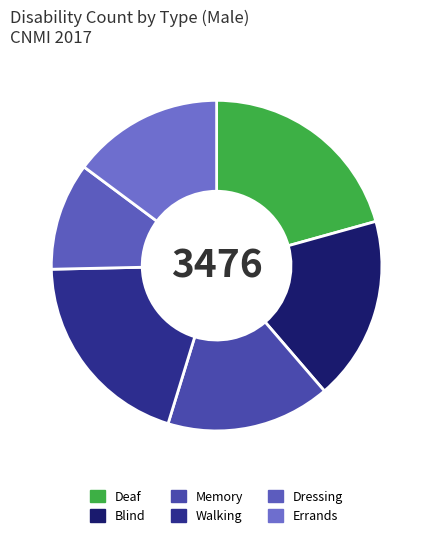

What portion of the pie excludes Memory?

83.9%